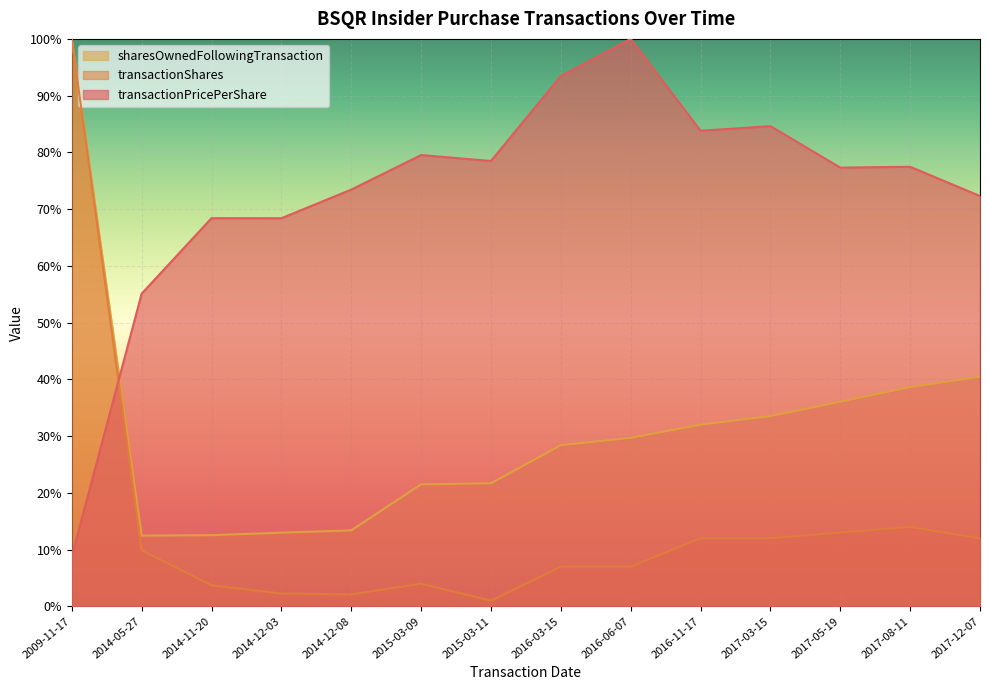

What is the total value across all series at 2015-03-11?

101.2